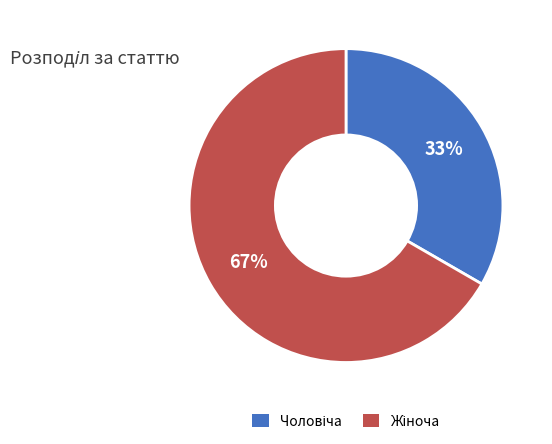

Count the number of slices in the pie.

2